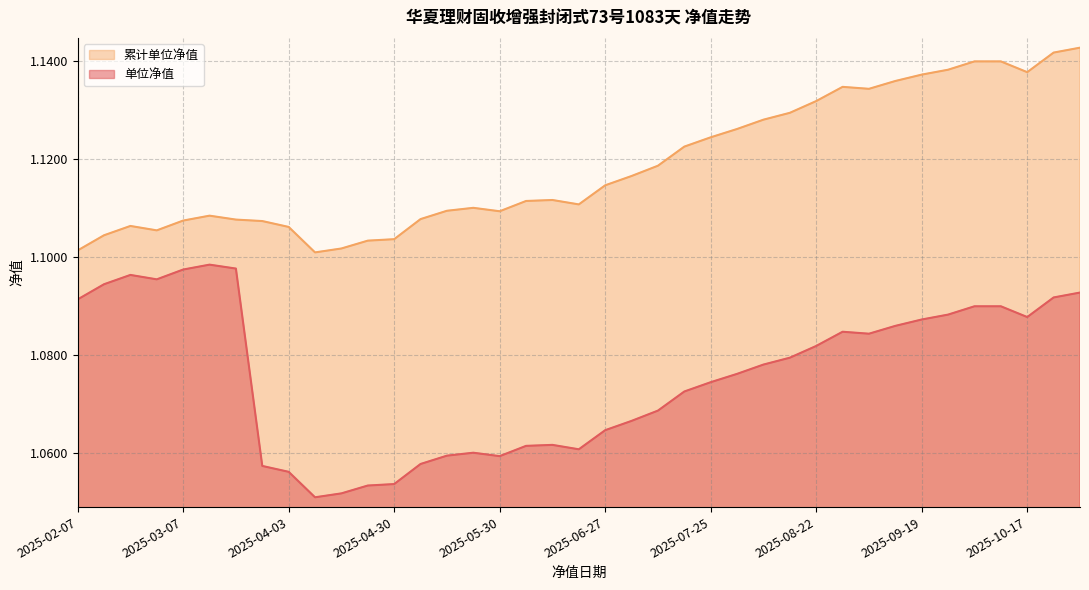

List the series in order of their overall mean, highest first.

累计单位净值, 单位净值